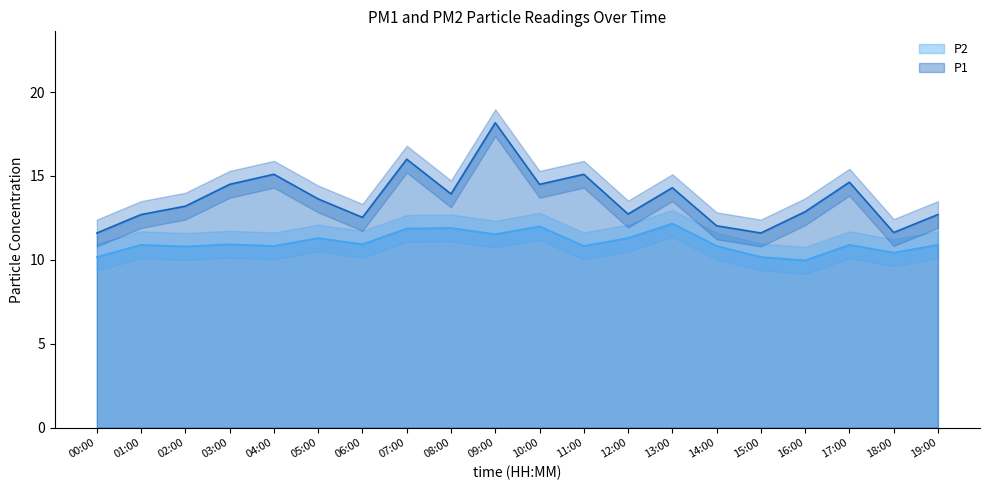

How many lines are shown in the chart?

2